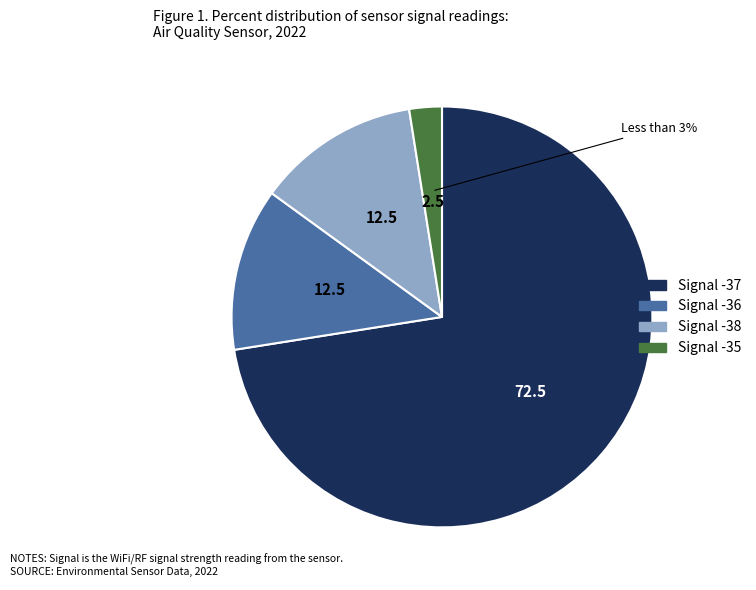

To the nearest percent, what is the average slice percentage?

25%